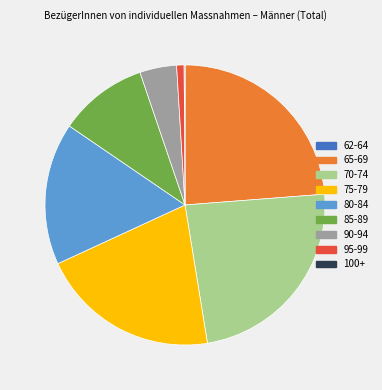

Is it true that 90-94 is 16% of the pie?

False